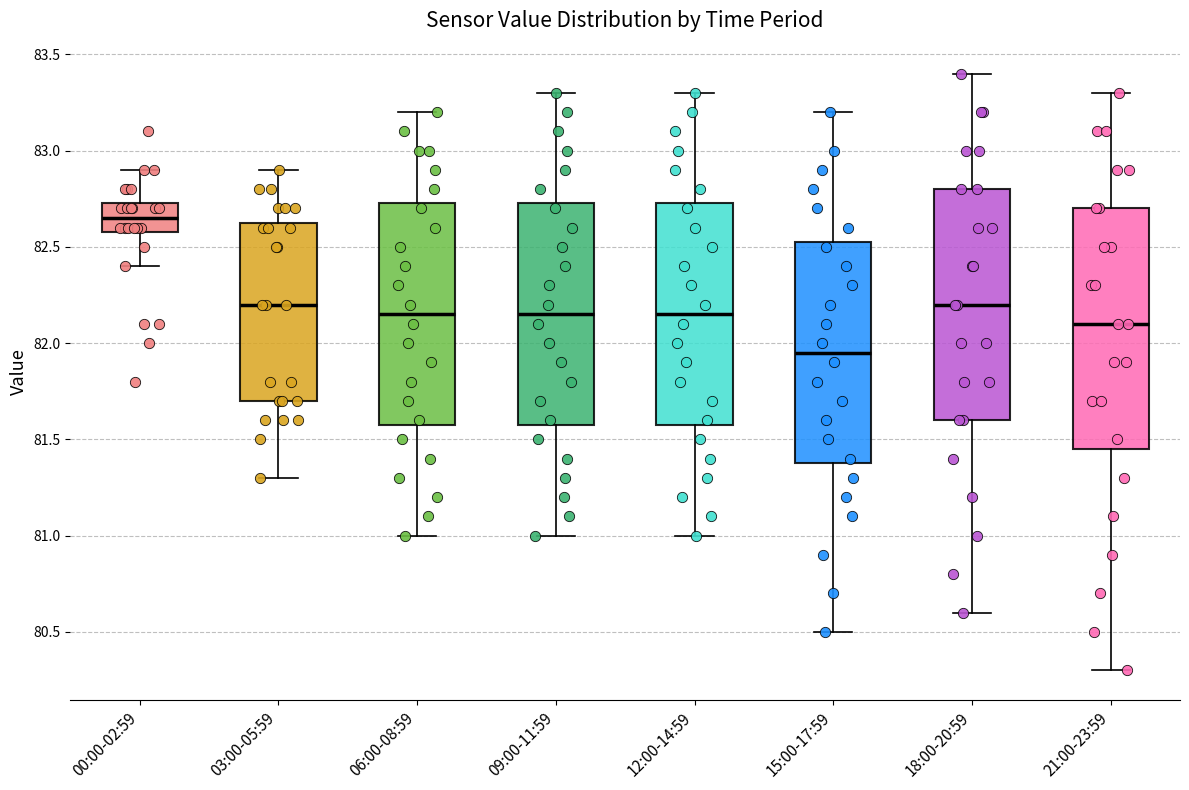

Which box has the lowest median line?

15:00-17:59